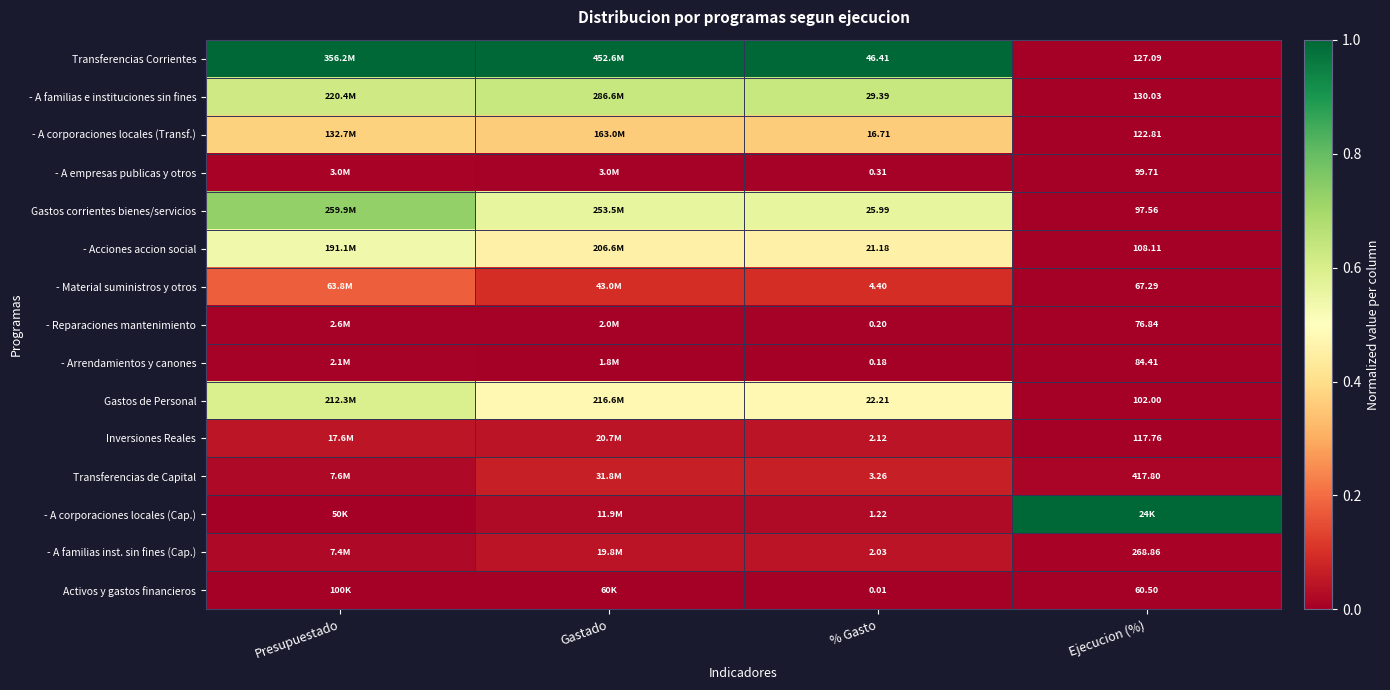

How many distinct data groups are displayed?

15